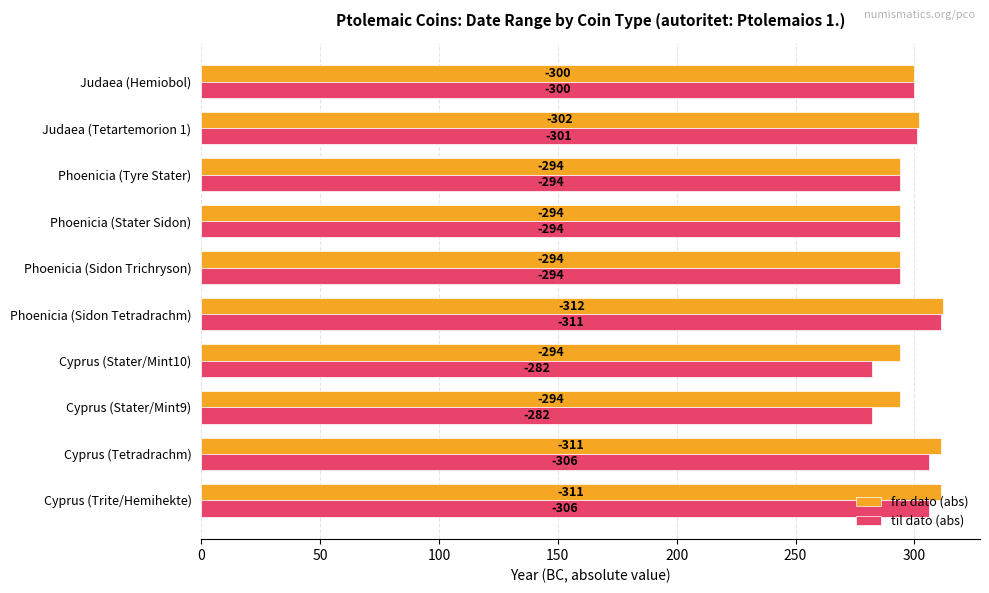

Reading left to right, what are all the values shown in this chart?

fra dato (abs): 311	311	294	294	312	294	294	294	302	300
til dato (abs): 306	306	282	282	311	294	294	294	301	300